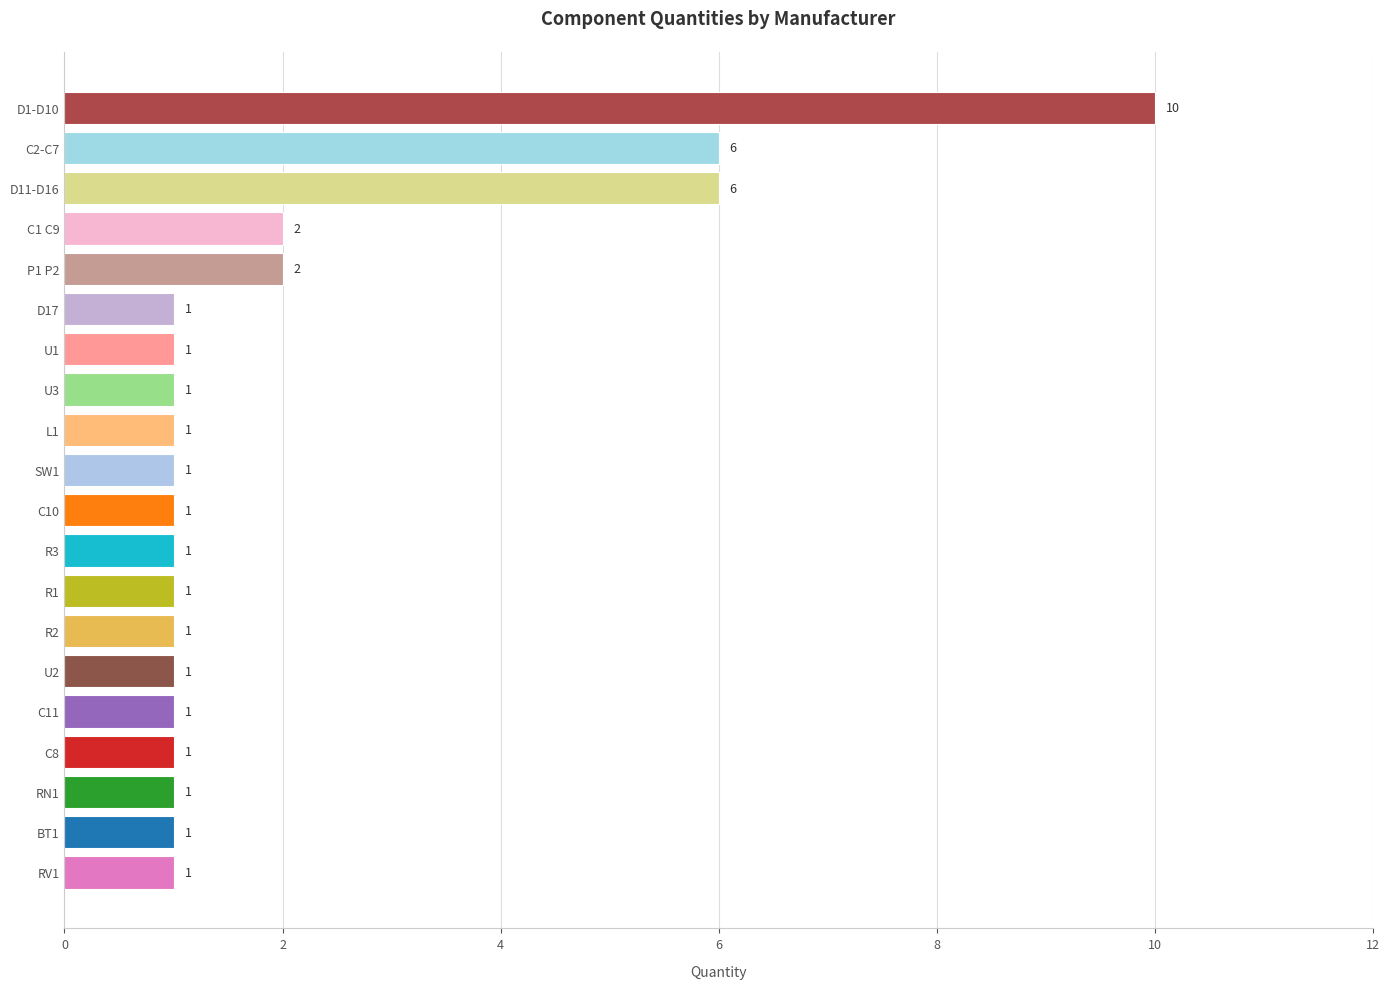

Between C2-C7 and C10, which is larger?

C2-C7